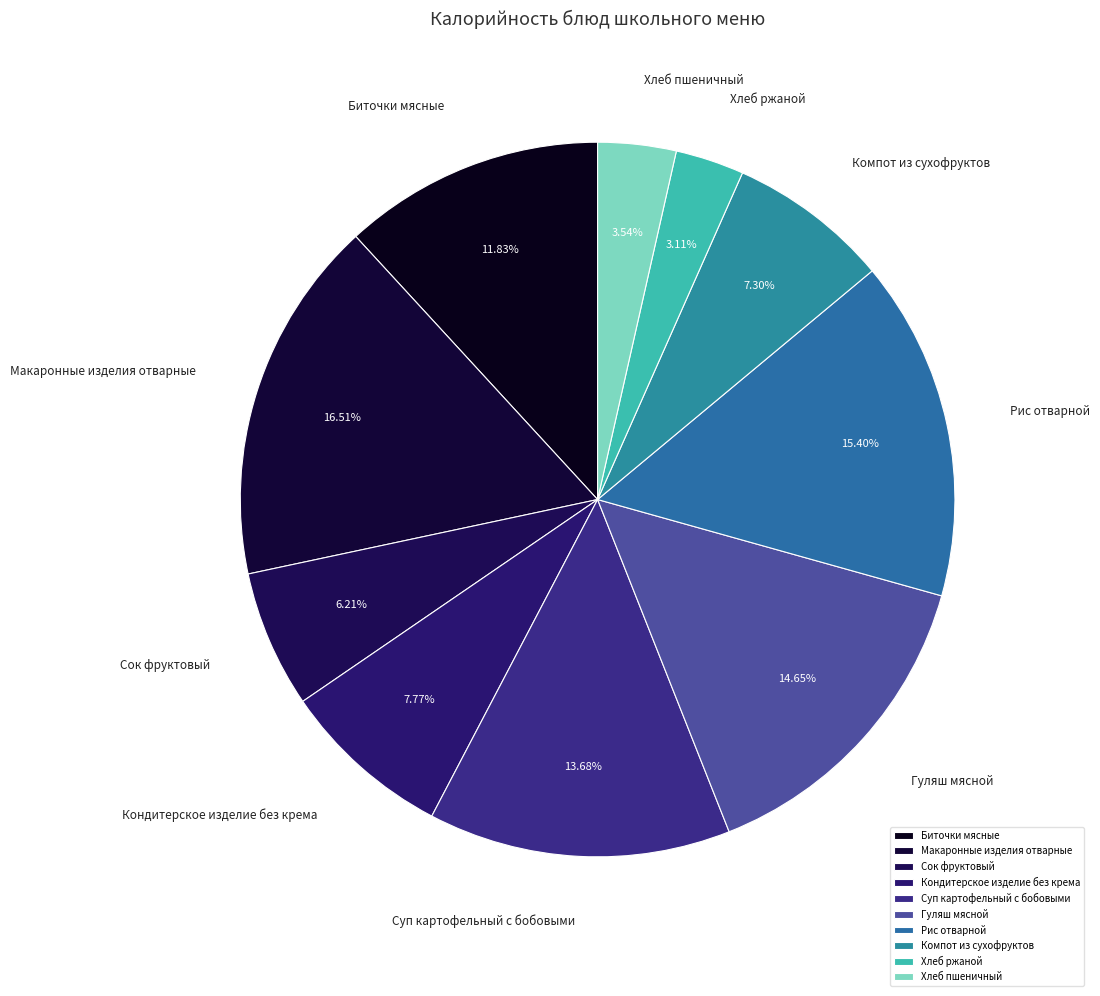

To the nearest percent, what is the difference between the largest and smallest slice percentages?

13%